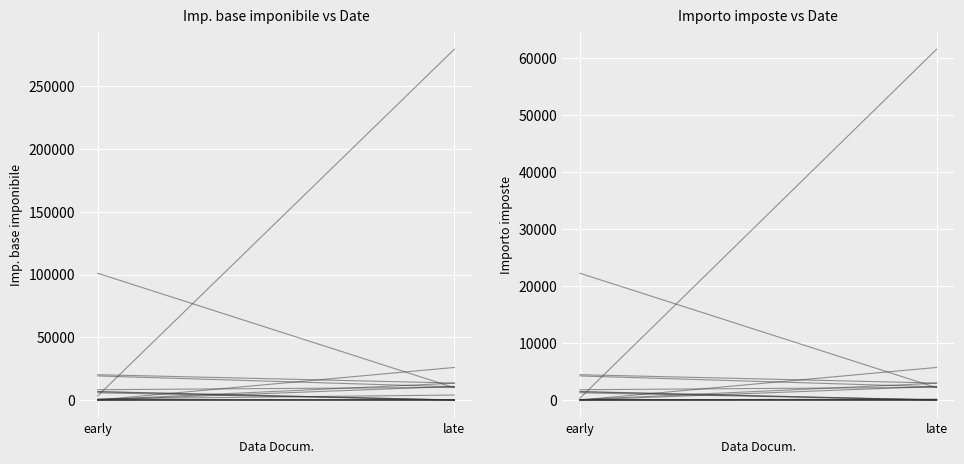

Between early and late, which series saw the biggest shift?

Imp. base imponibile